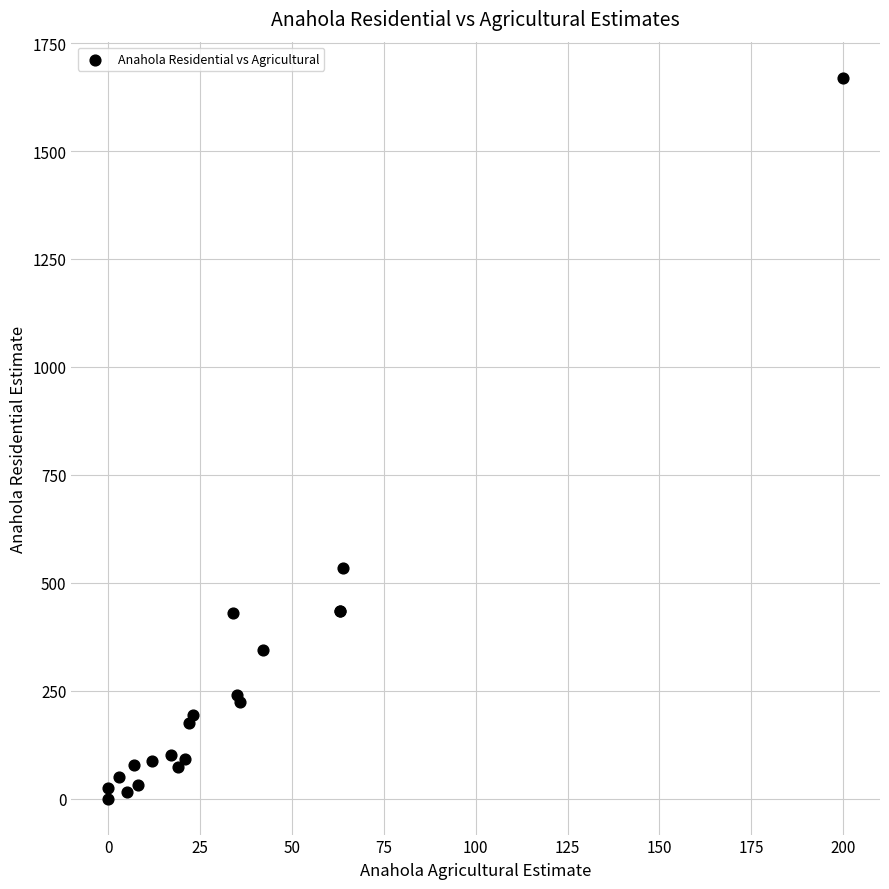

What Y value in the scatter plot is closest to 835?

533